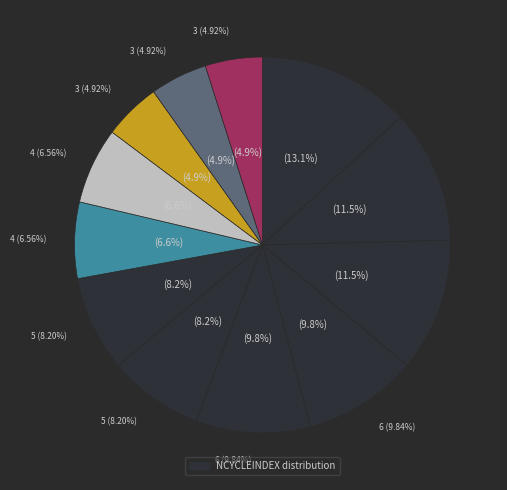

Combined, do 9 and 1 account for over 50%?

No